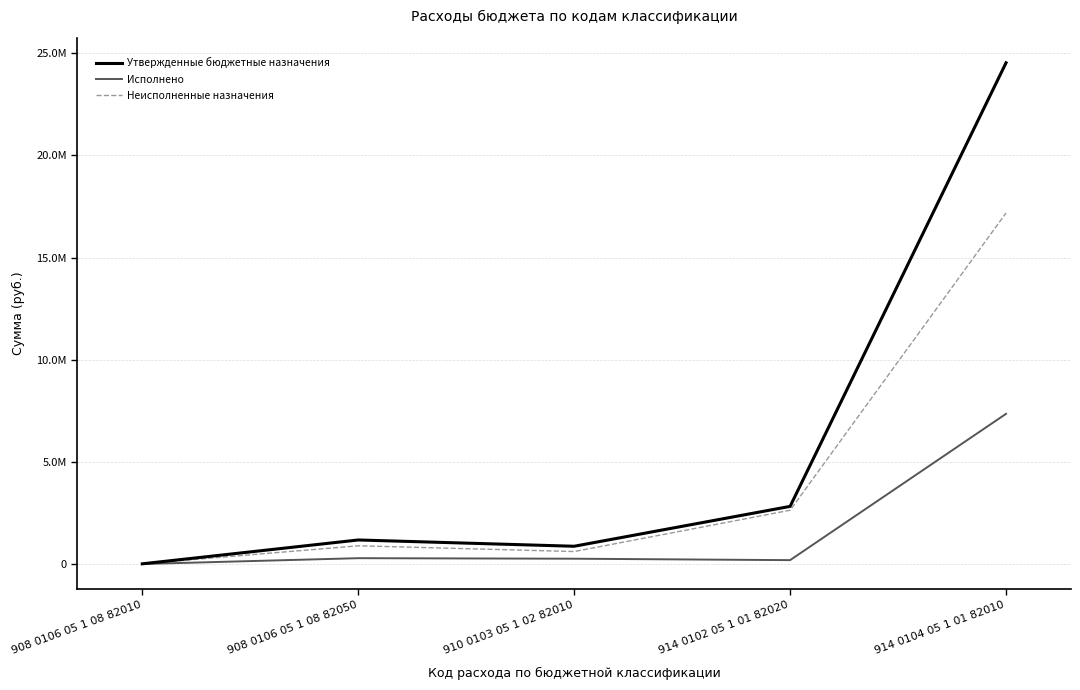

The value of Исполнено at 914 0102 05 1 01 82020 is 188867.0. True or false?

True